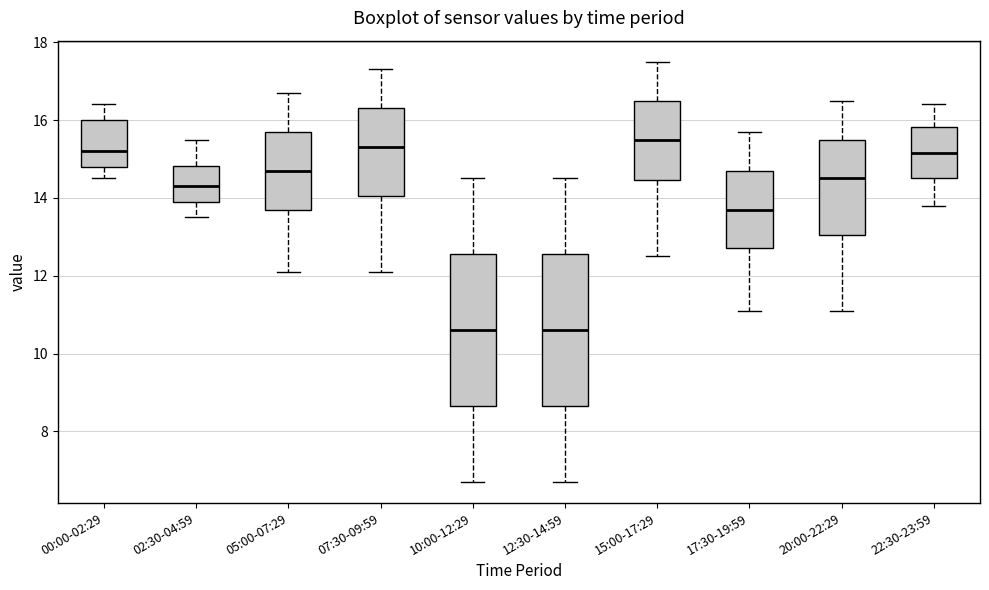

Reading left to right, read every box against the y-axis: the position of its median line, the range the box covers, and the ends of its whiskers. The values are not printed on the chart, so give them approximately, as read against the axis.

00:00-02:29: median 15.2, box 14.8 to 16.0, whiskers 14.6 to 16.4
02:30-04:59: median 14.4, box 14.0 to 14.8, whiskers 13.6 to 15.6
05:00-07:29: median 14.8, box 13.8 to 15.8, whiskers 12.2 to 16.8
07:30-09:59: median 15.4, box 14.0 to 16.4, whiskers 12.2 to 17.4
10:00-12:29: median 10.6, box 8.6 to 12.6, whiskers 6.8 to 14.6
12:30-14:59: median 10.6, box 8.6 to 12.6, whiskers 6.8 to 14.6
15:00-17:29: median 15.6, box 14.4 to 16.6, whiskers 12.6 to 17.6
17:30-19:59: median 13.8, box 12.8 to 14.8, whiskers 11.2 to 15.8
20:00-22:29: median 14.6, box 13.0 to 15.6, whiskers 11.2 to 16.6
22:30-23:59: median 15.2, box 14.6 to 15.8, whiskers 13.8 to 16.4